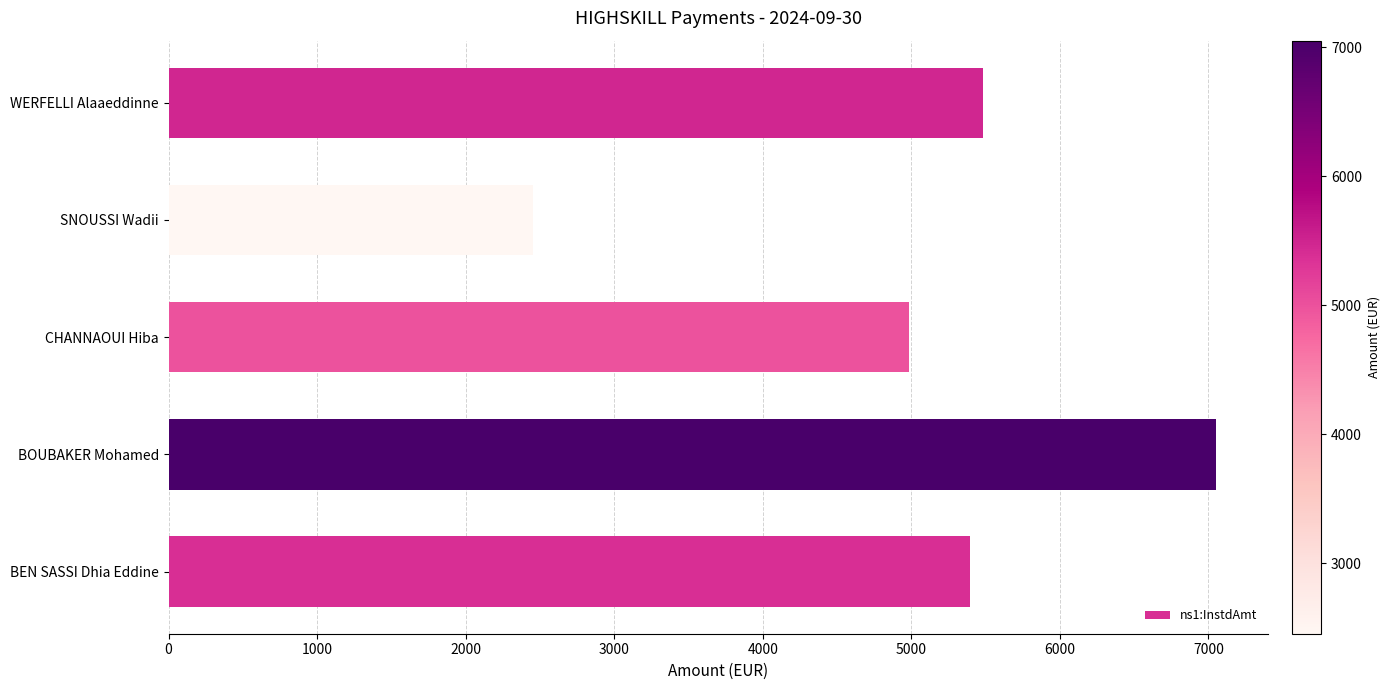

Rank the categories by value from highest to lowest.

BOUBAKER Mohamed, WERFELLI Alaaeddinne, BEN SASSI Dhia Eddine, CHANNAOUI Hiba, SNOUSSI Wadii